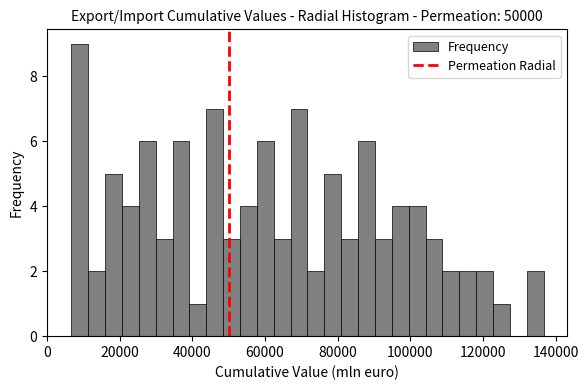

Read against the x-axis, roughly where is the centre of the tallest bar?

10000